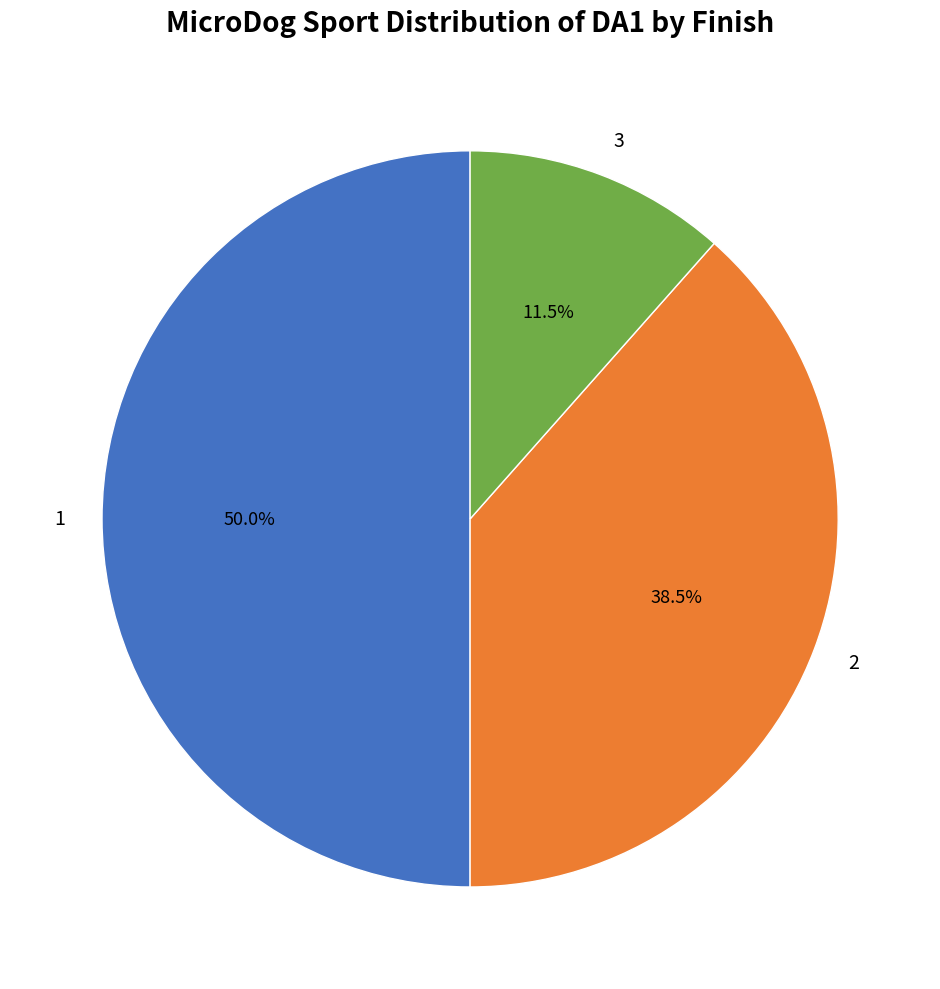

Which has a higher value, 1 or 3?

1